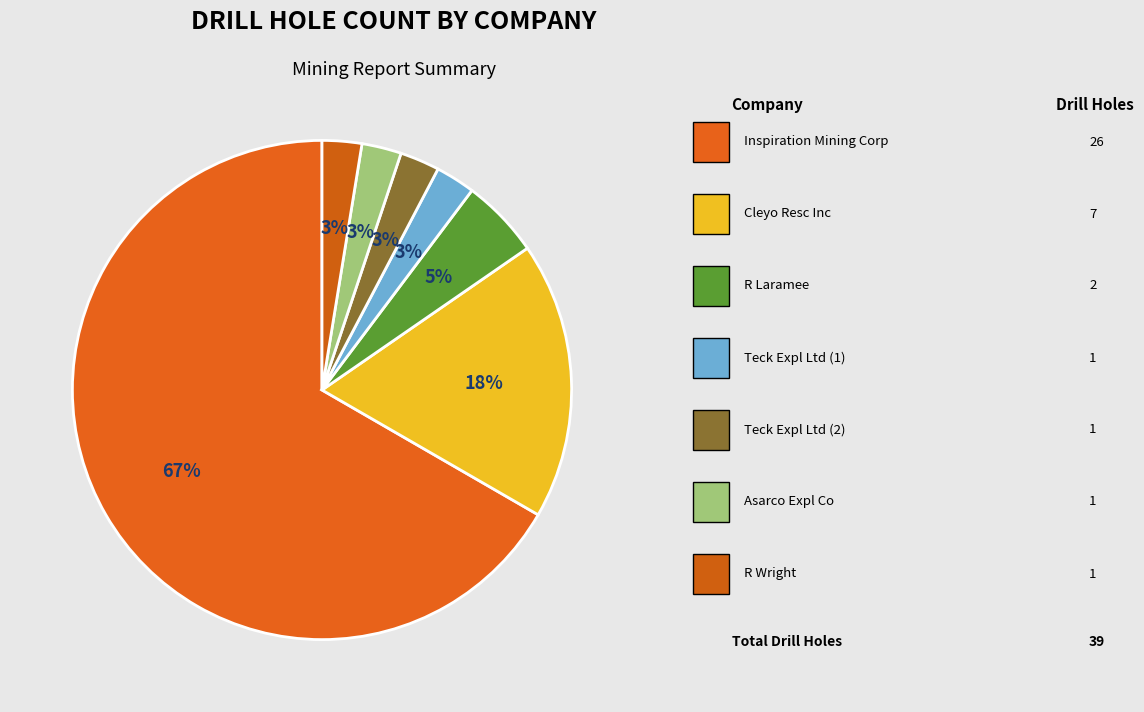

How many slices are in this pie chart?

7